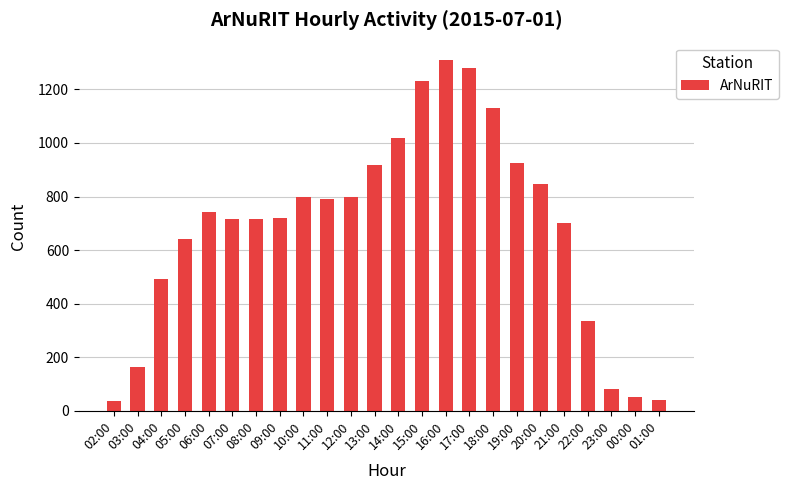

What position from the left is 17:00?

16